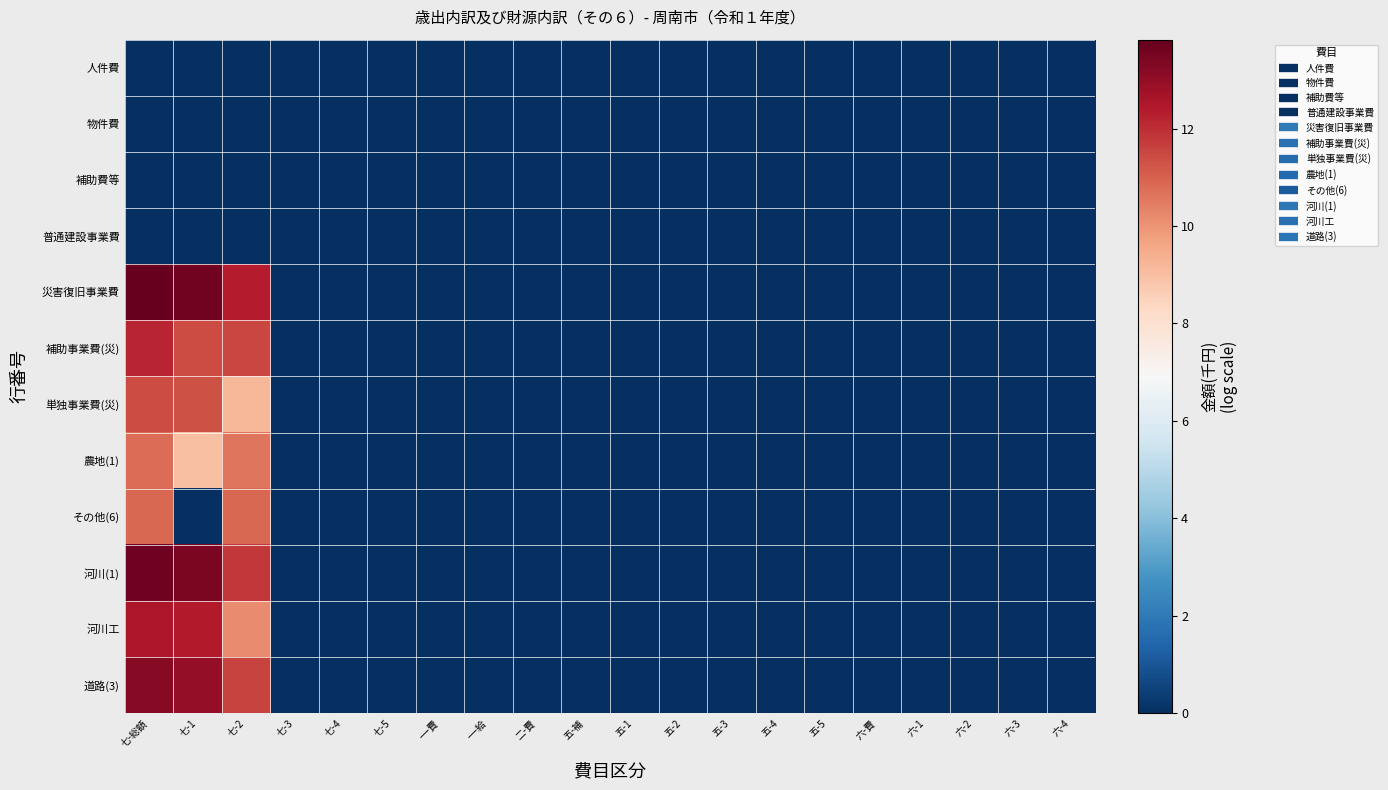

List the series in order of their peak value, lowest first.

人件費, 物件費, 補助費等, 普通建設事業費, 農地(1), その他(6), 単独事業費(災), 補助事業費(災), 河川工, 道路(3), 河川(1), 災害復旧事業費